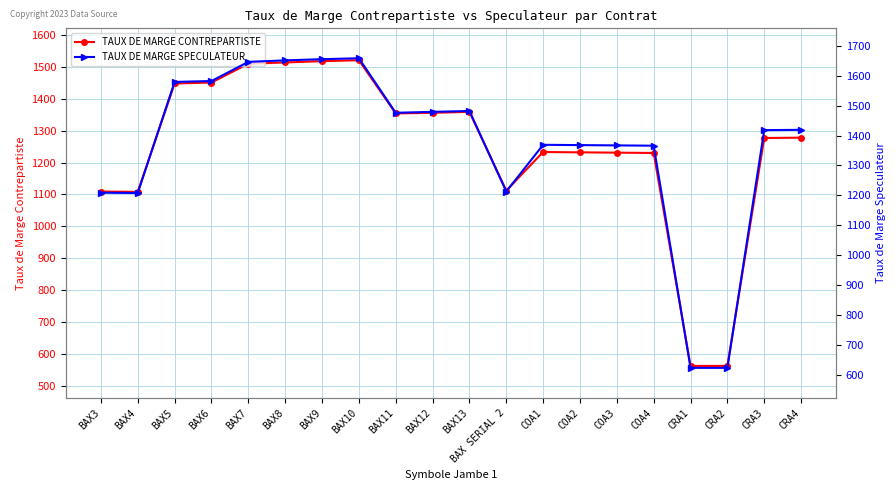

What is the difference between the second highest and minimum values in the TAUX DE MARGE SPECULATEUR series?

1031